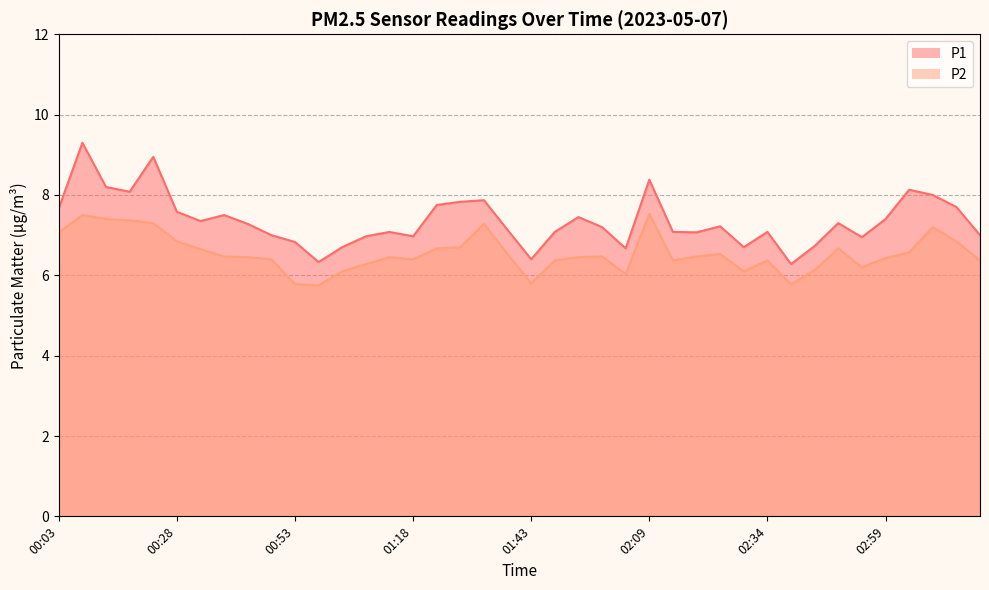

What is the label of the 25th point from the right?

01:18